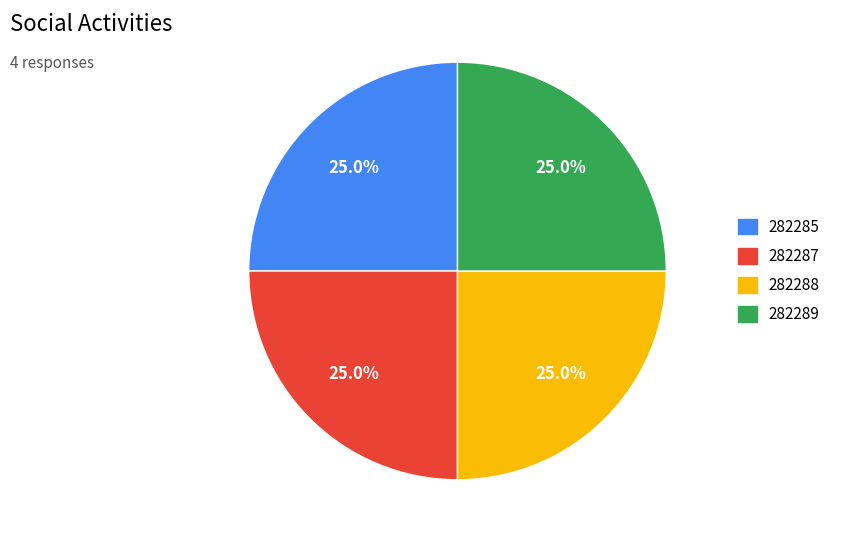

Count the number of slices in the pie.

4